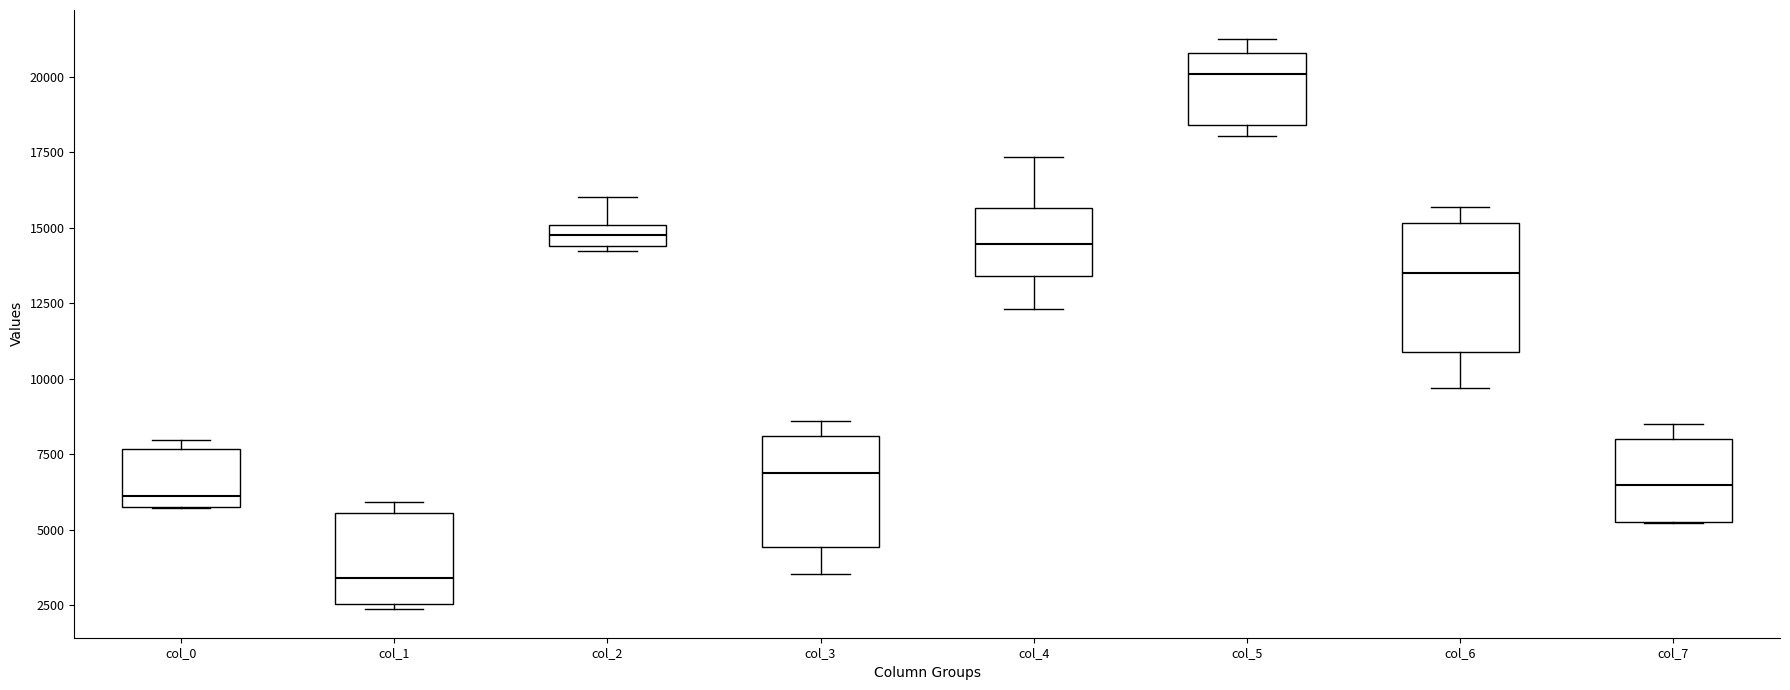

Which box has the highest median line?

col_5